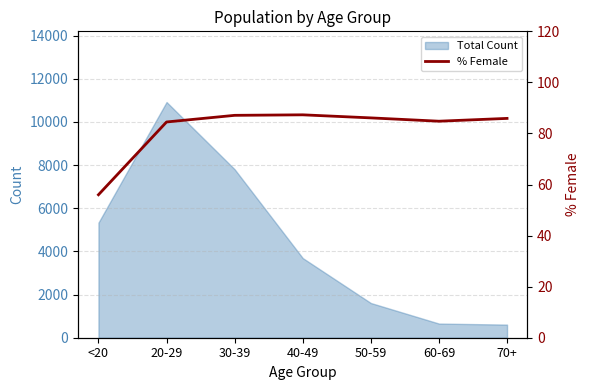

At which label is Total Count closest to 5764?

<20